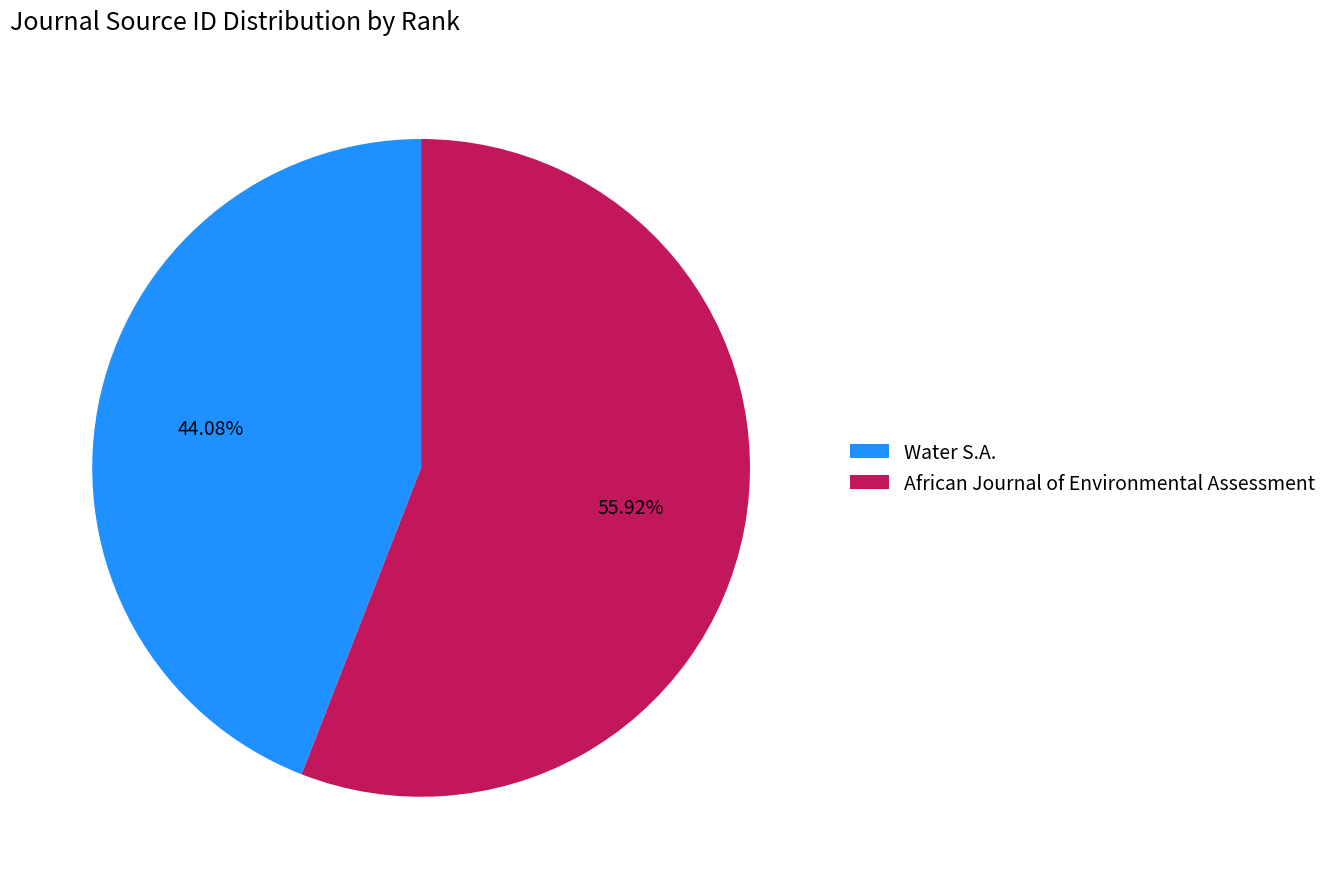

How many segments does this pie chart have?

2